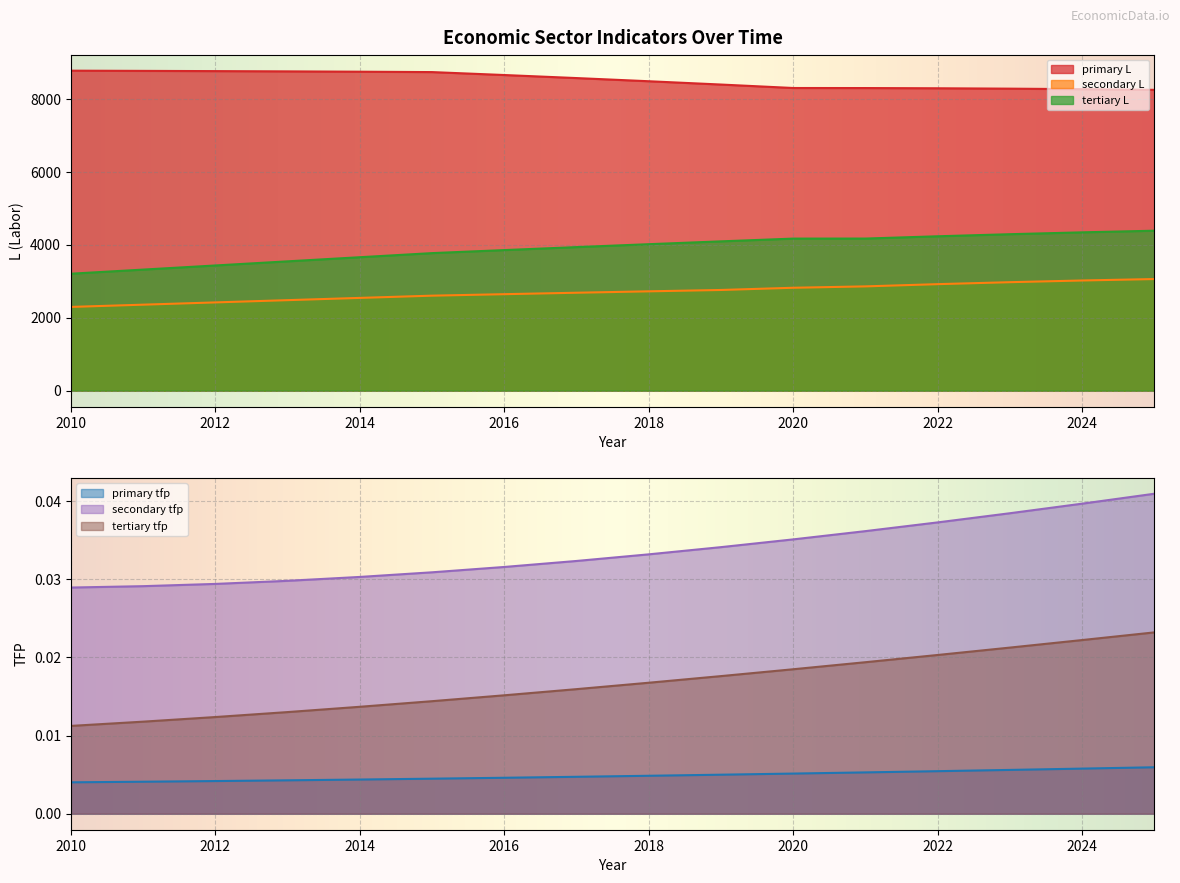

True or false: tertiary tfp and secondary L intersect in this chart.

False